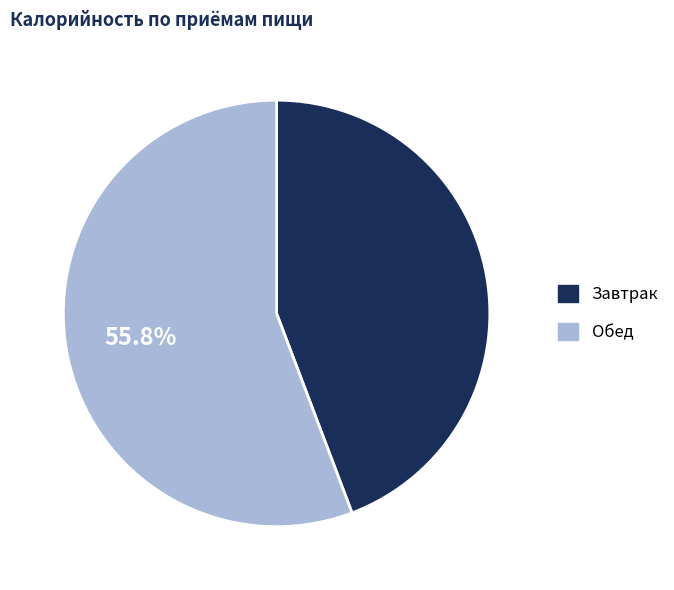

Which slice represents more than half of the pie?

Обед